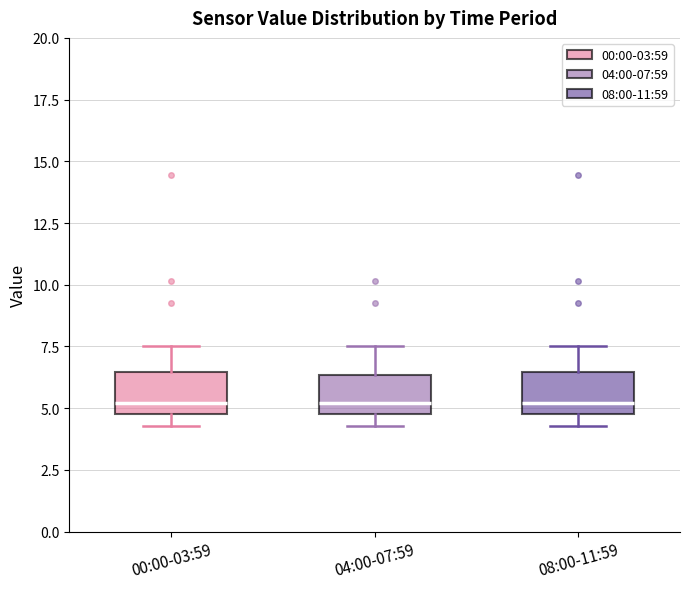

Reading left to right, transcribe this box plot: for each box, give where its median line is, the range the box spans, and where its two whiskers end, as read against the y-axis. The values are not printed on the chart, so give them approximately, as read against the axis.

00:00-03:59: median 5.0 (just above the box's lower edge), box 5.0 to 6.5, whiskers 4.5 to 7.5
04:00-07:59: median 5.0 (just above the box's lower edge), box 5.0 to 6.5, whiskers 4.5 to 7.5
08:00-11:59: median 5.0 (just above the box's lower edge), box 5.0 to 6.5, whiskers 4.5 to 7.5